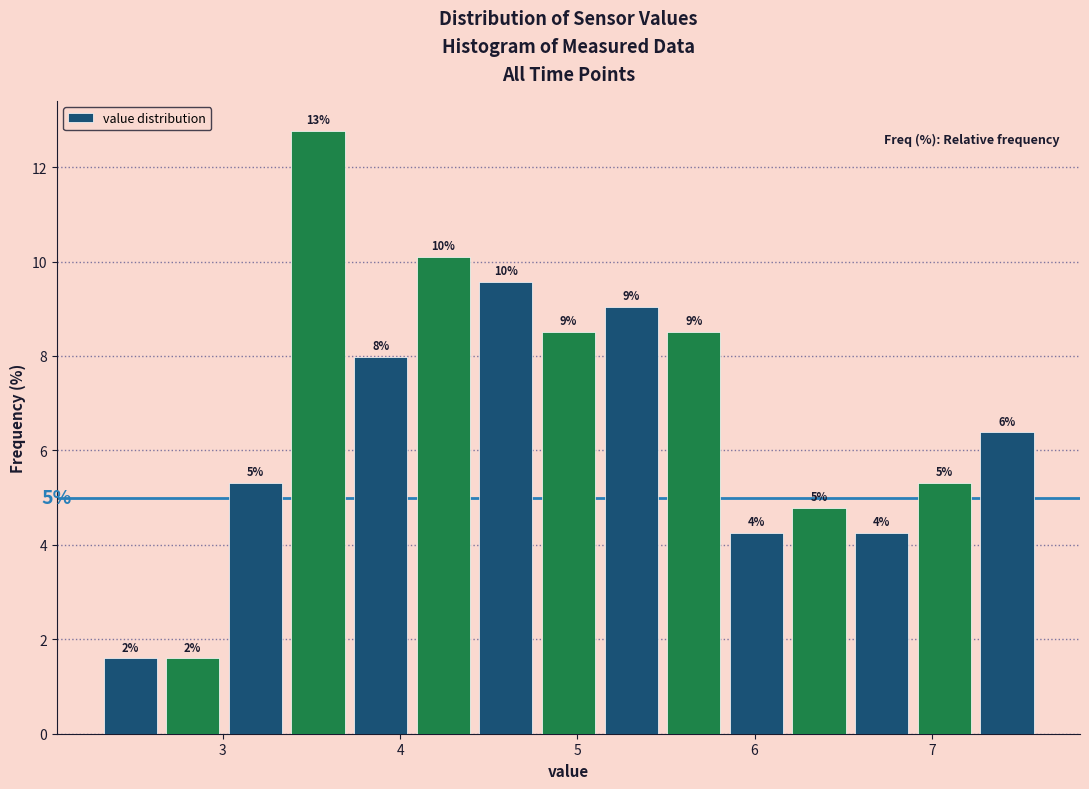

Read against the x-axis, roughly where is the centre of the tallest bar?

3.5